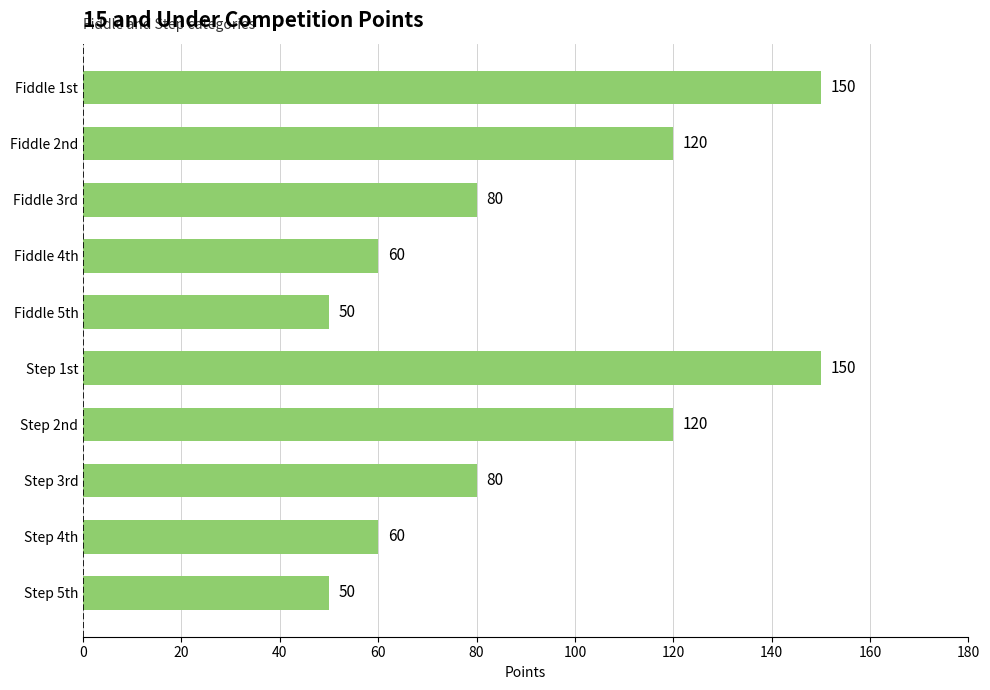

What is the maximum value shown in the chart?

150